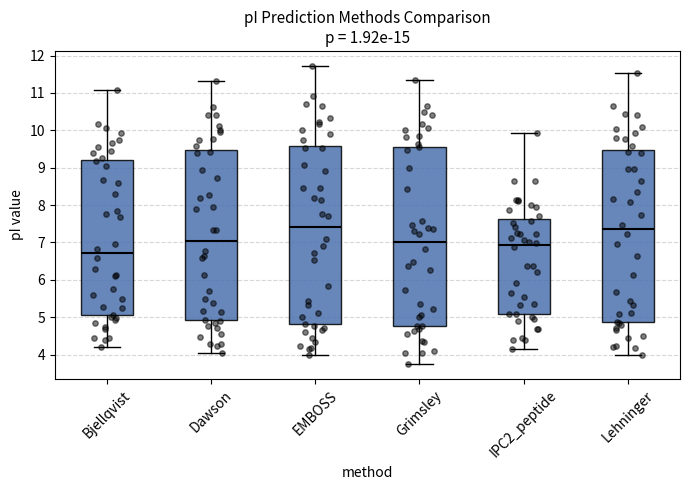

Where is the upper edge of the box for EMBOSS on the y-axis? The values are not printed on the chart, so give them approximately, as read against the axis.

9.6